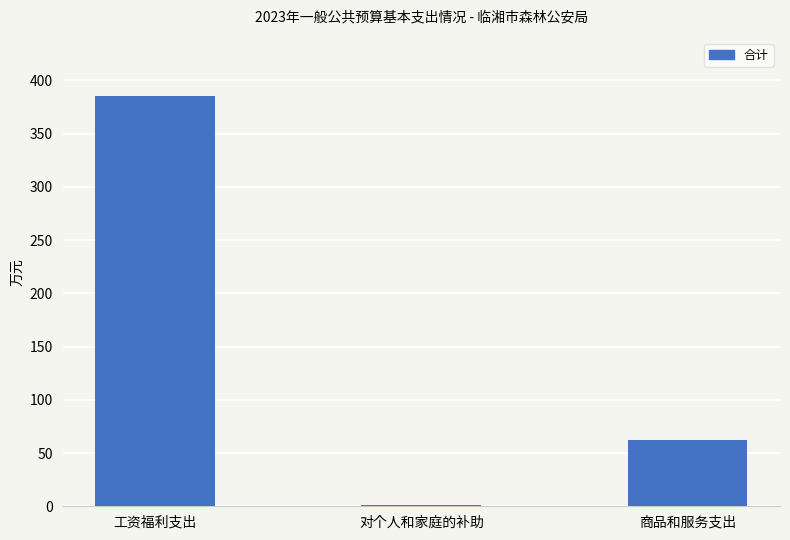

What is the maximum value shown in the chart?

384.8